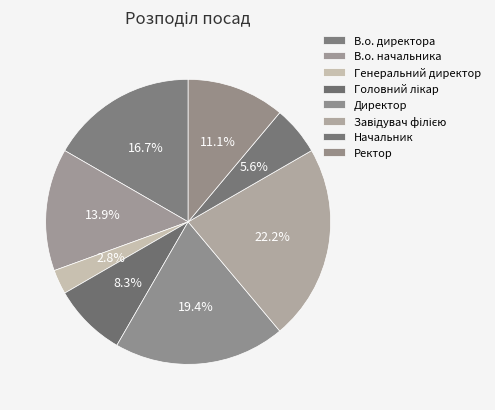

Which has a higher value, Генеральний директор or Директор?

Директор